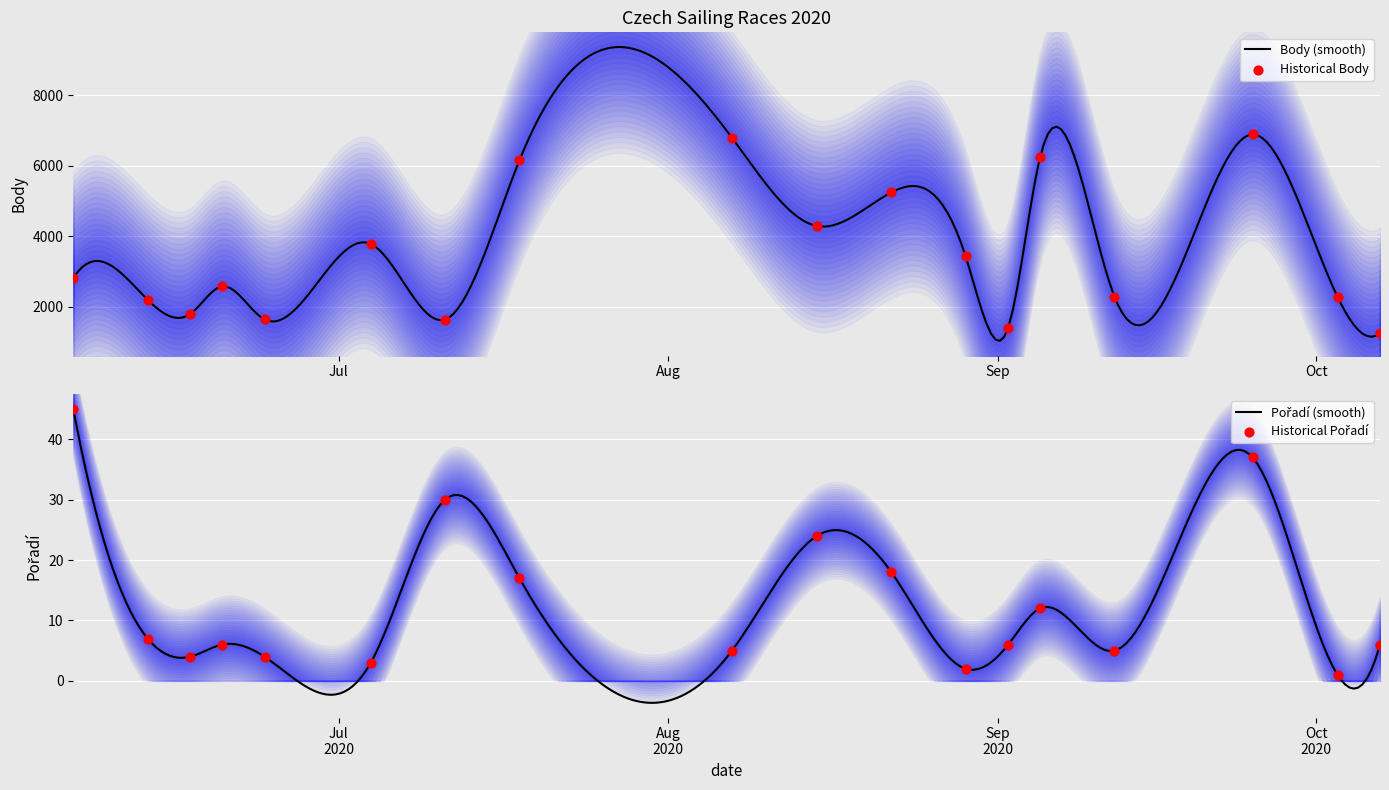

At how many categories does at least one series exceed 4538?

5